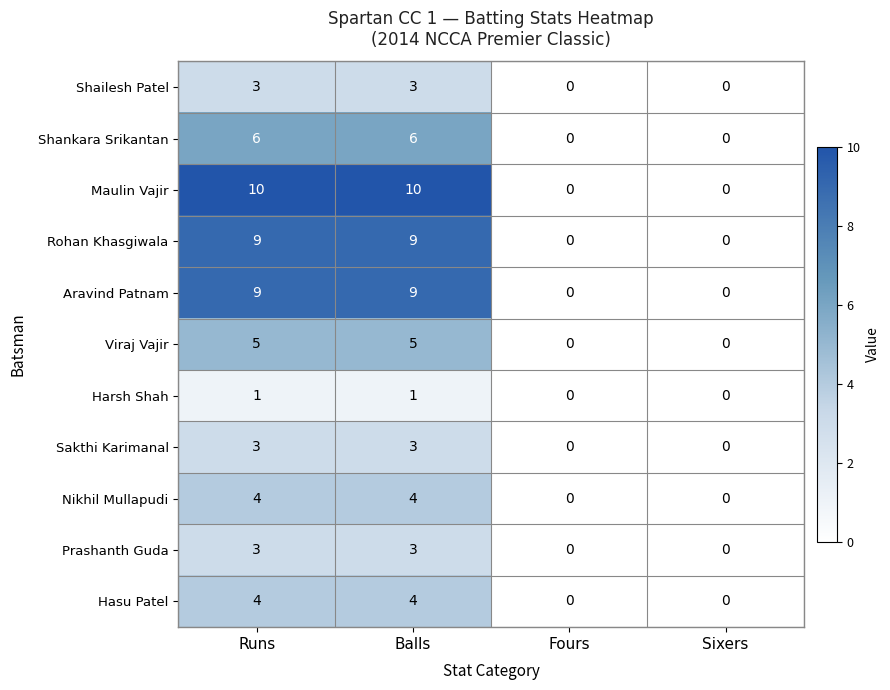

Which series has the largest total across all categories?

Maulin Vajir